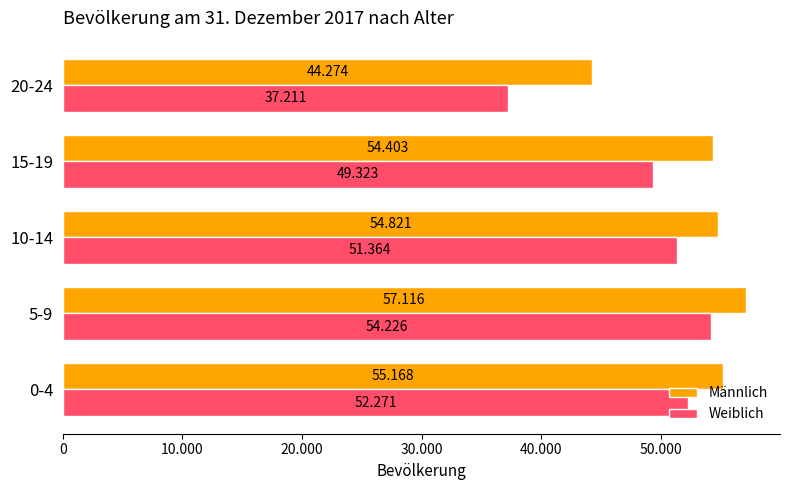

What are all the series names shown in the legend?

Männlich, Weiblich